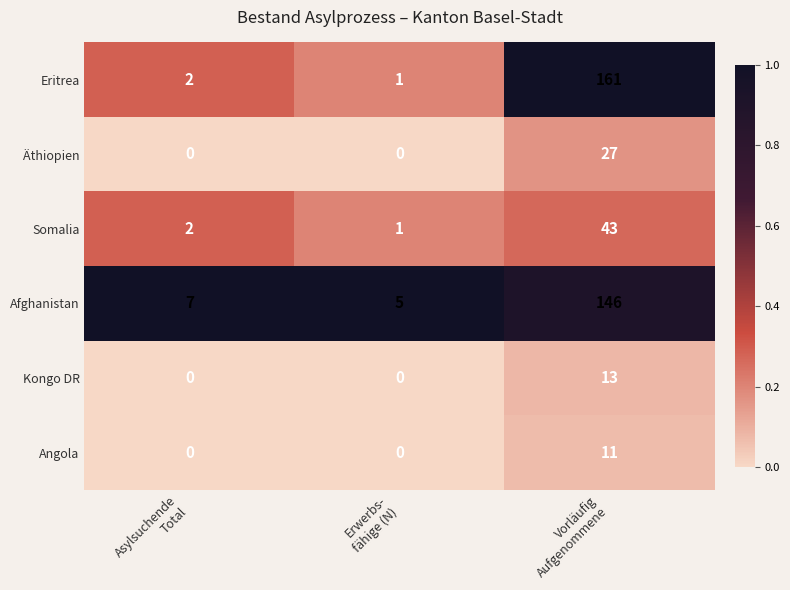

Which series changed the most between Erwerbs-
fähige (N) and Vorläufig
Aufgenommene?

Eritrea